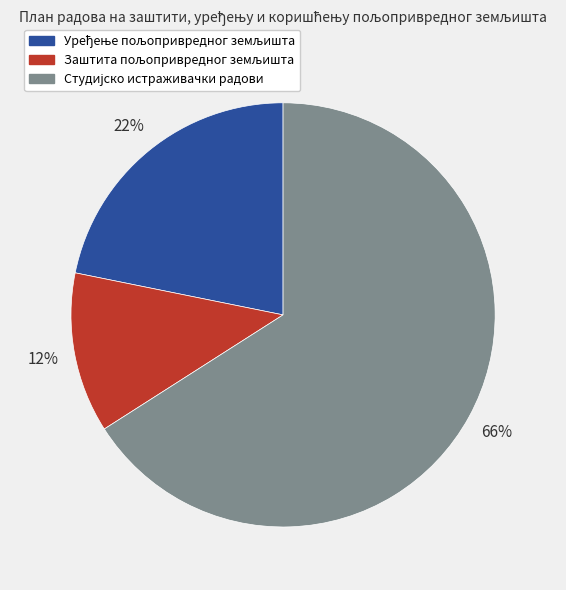

To the nearest percent, what is the average slice percentage?

33%